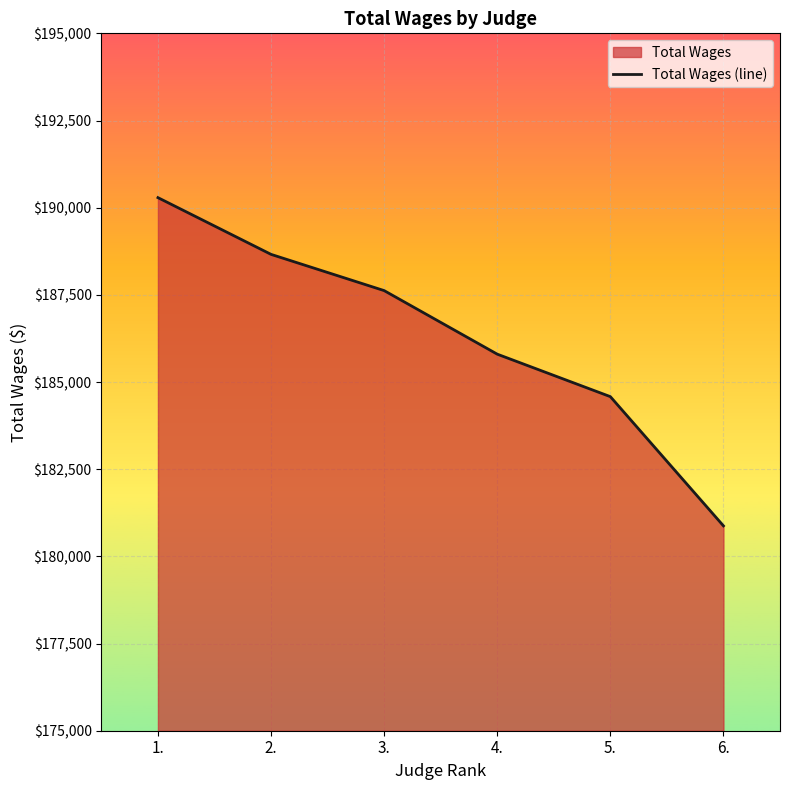

What is the value of the 2nd point from the left?

188661